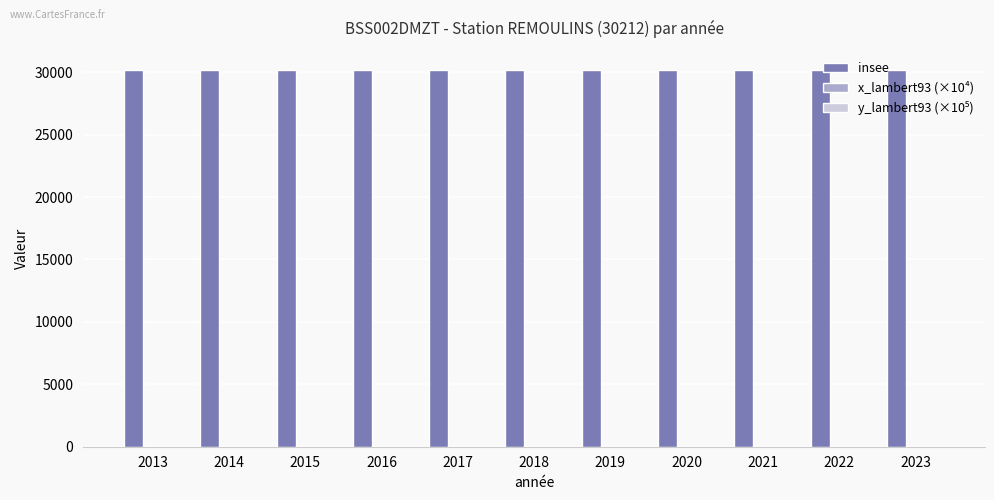

Which series has the largest total across all categories?

insee